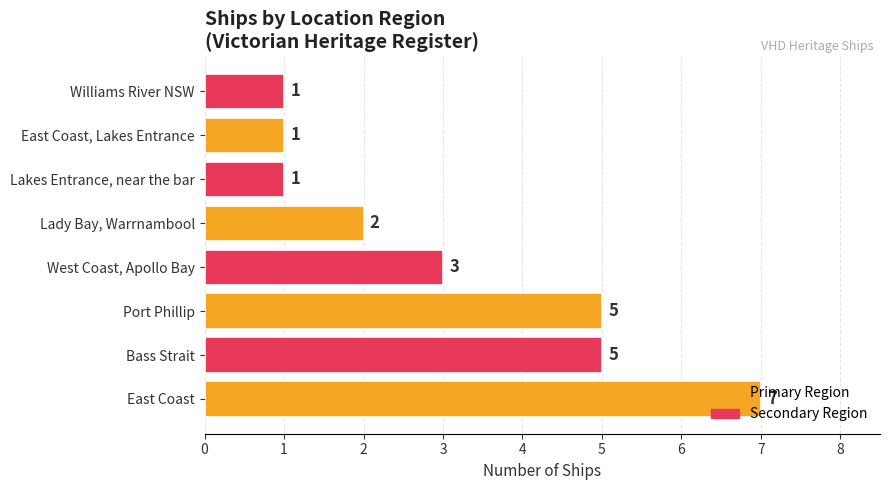

What value does the data have at West Coast, Apollo Bay?

3